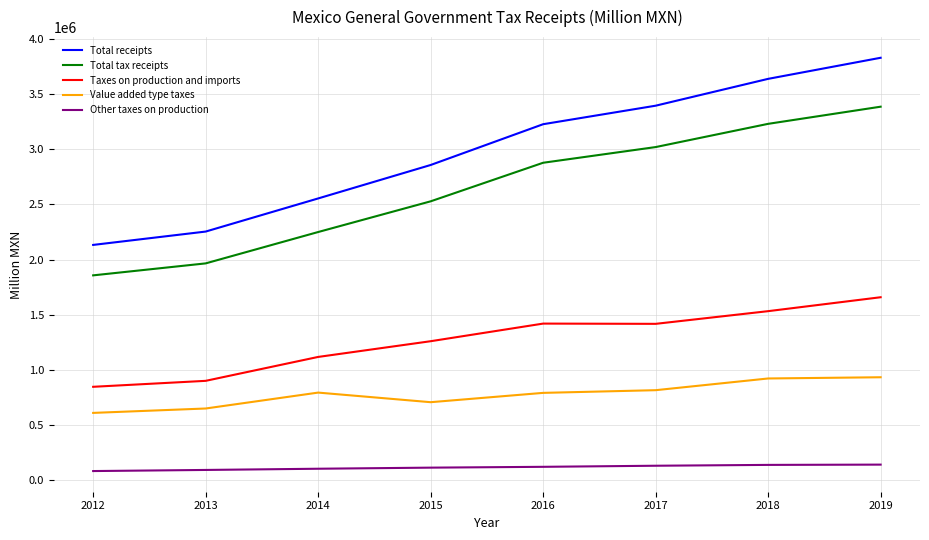

True or false: Other taxes on production has a value of 121307.2 at 2016.

True